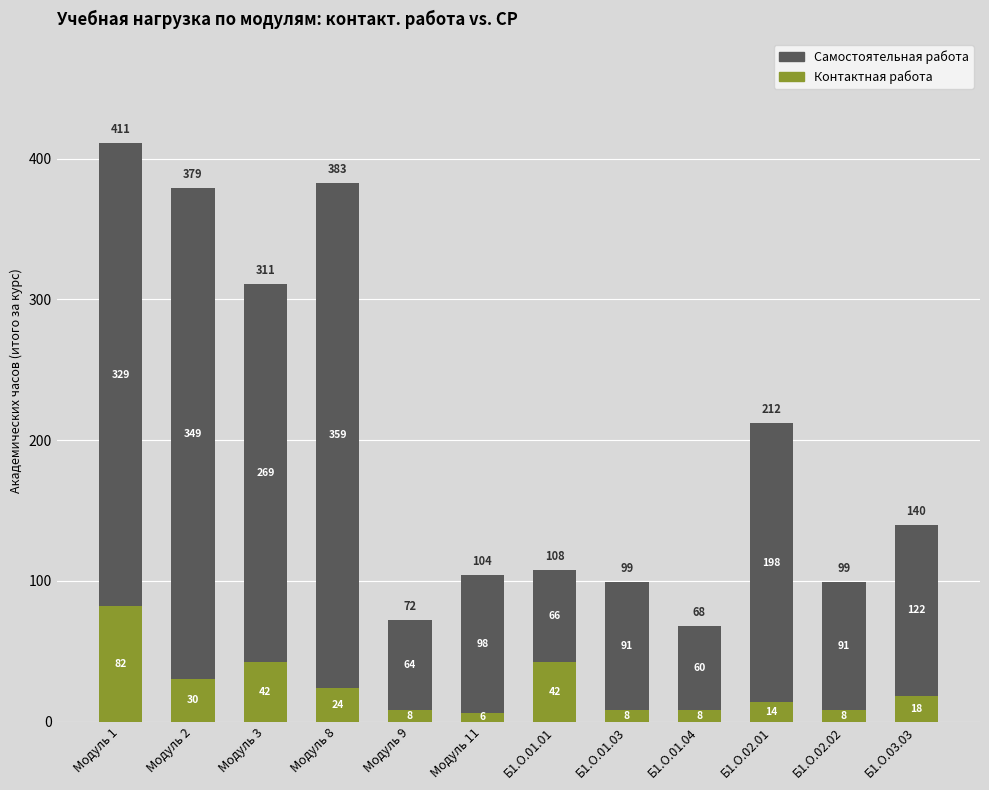

Reading left to right, transcribe the values for Контактная работа.

Модуль 1=82	Модуль 2=30	Модуль 3=42	Модуль 8=24	Модуль 9=8	Модуль 11=6	Б1.О.01.01=42	Б1.О.01.03=8	Б1.О.01.04=8	Б1.О.02.01=14	Б1.О.02.02=8	Б1.О.03.03=18